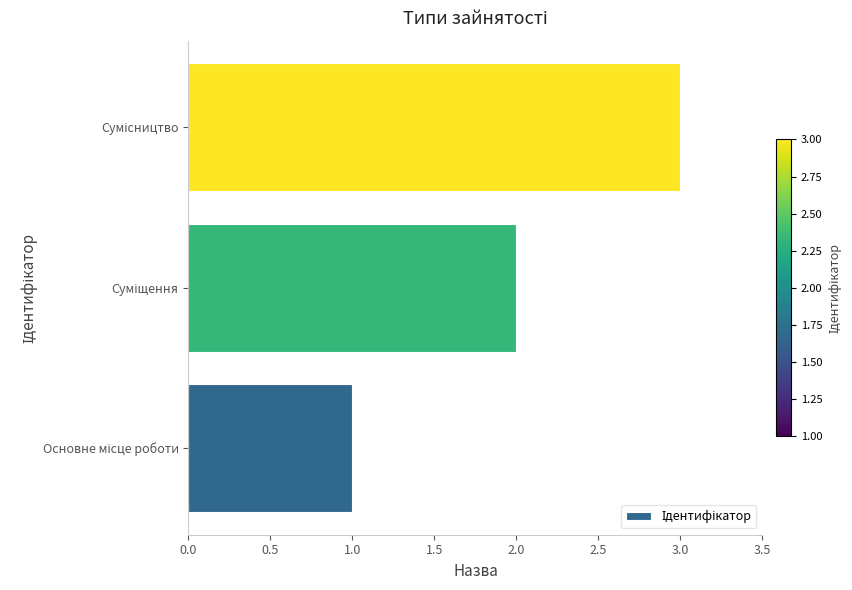

How many bars are there in total?

3